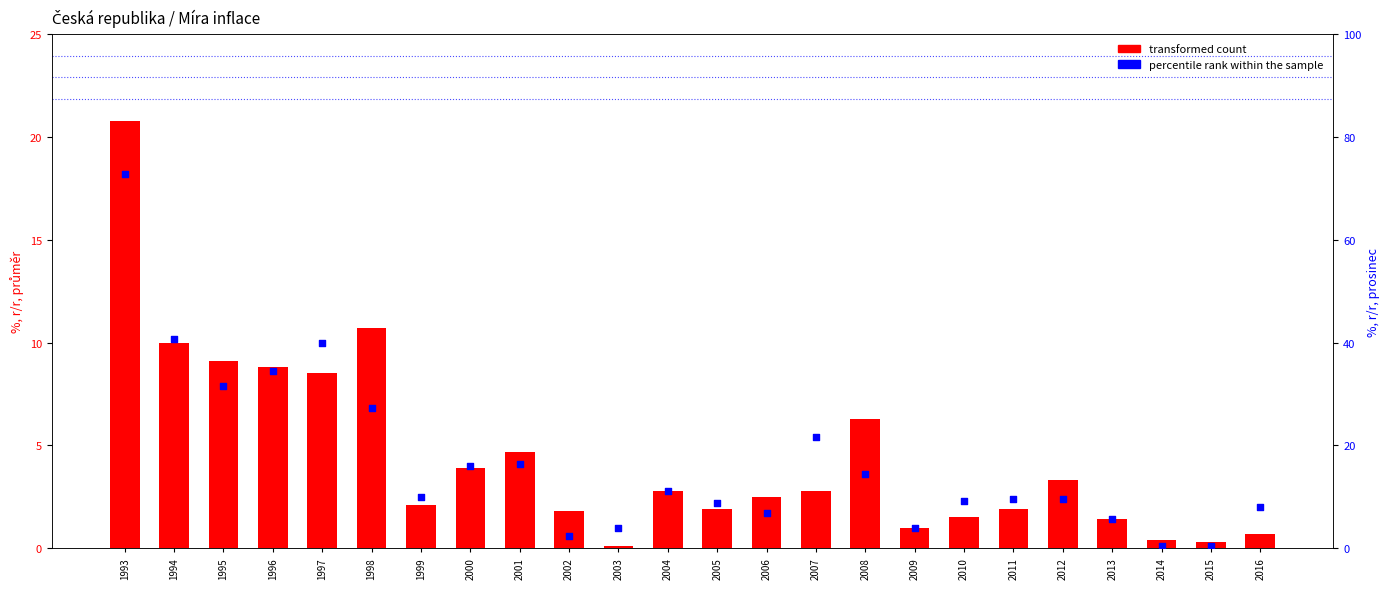

Which series reaches the maximum Y coordinate?

percentile rank within the sample